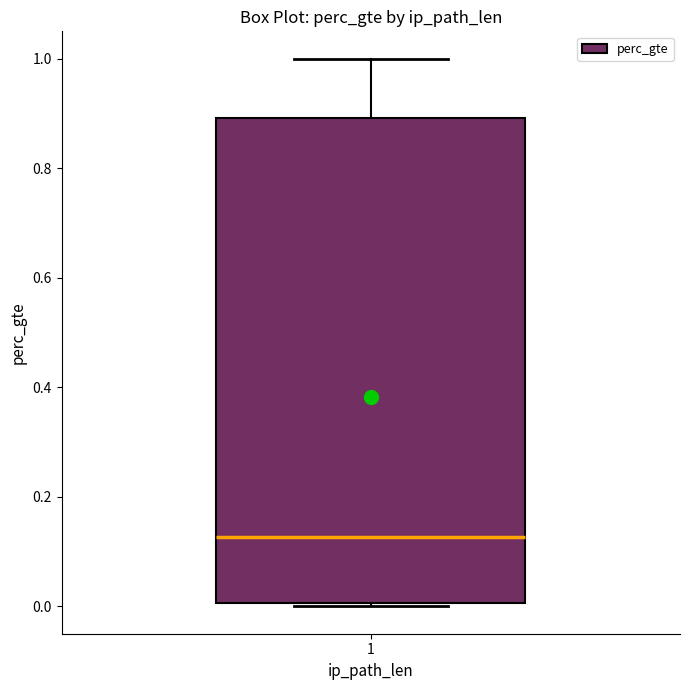

Read this box plot against the y-axis: the position of the median line, the range covered by the box, and the ends of both whiskers. The values are not printed on the chart, so give them approximately, as read against the axis.

median 0.12, box 0.00 to 0.90, whiskers 0.00 (just below the box's lower edge) to 1.00